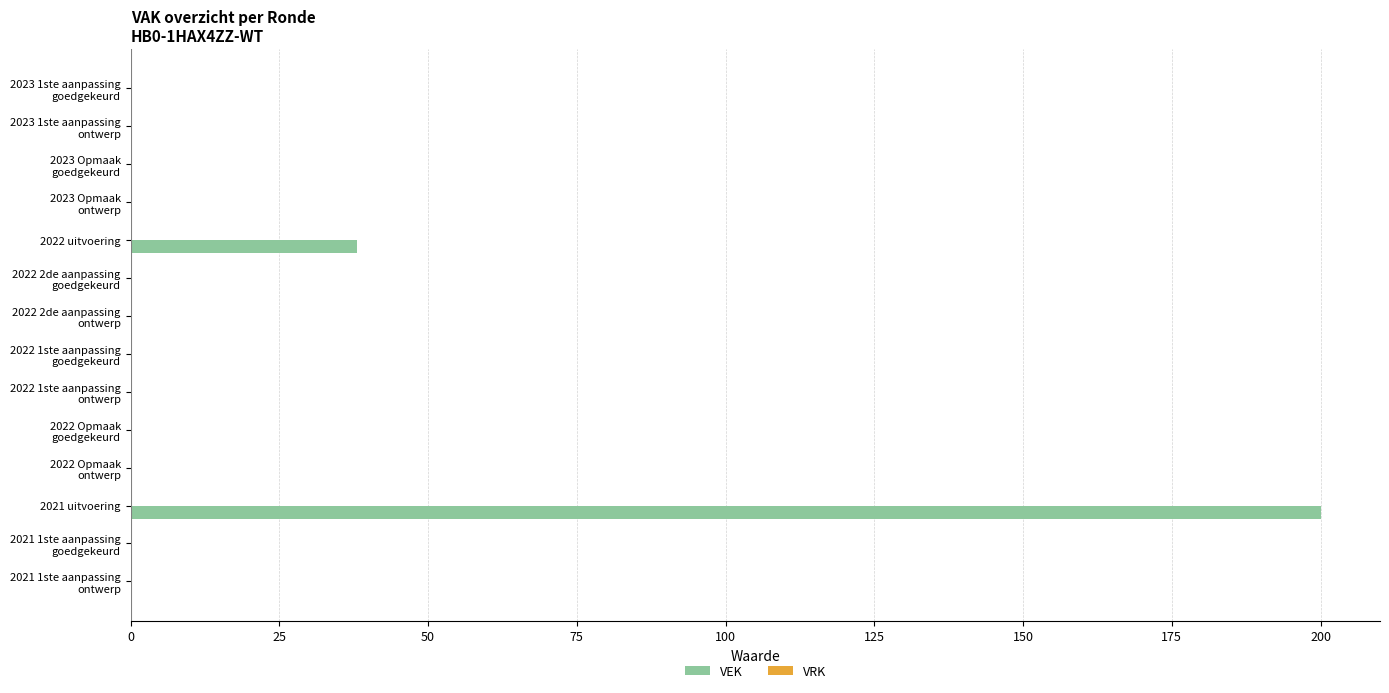

What is the sum of all values?

238